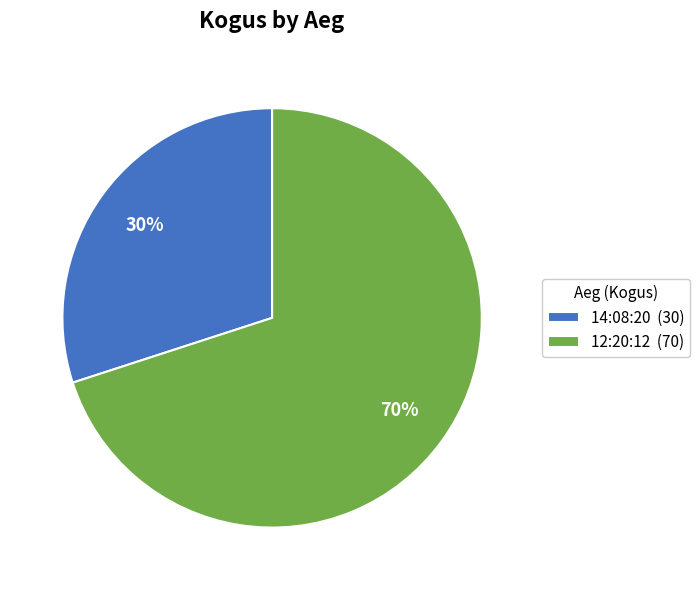

Between 14:08:20 and 12:20:12, which is larger?

12:20:12